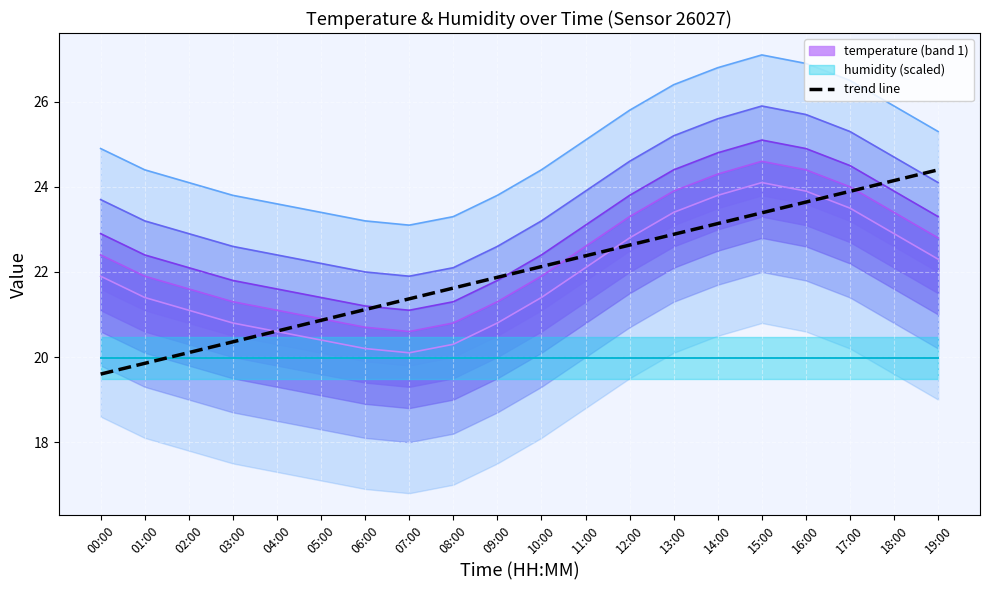

Rank the categories by trend line value from lowest to highest.

00:00, 01:00, 02:00, 03:00, 04:00, 05:00, 06:00, 07:00, 08:00, 09:00, 10:00, 11:00, 12:00, 13:00, 14:00, 15:00, 16:00, 17:00, 18:00, 19:00